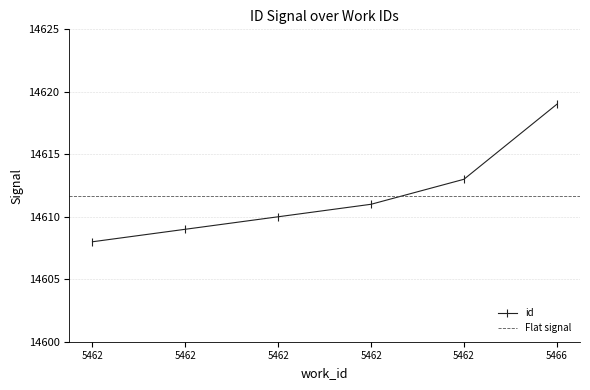

List the labels in order of value, largest first.

5466, 5462, 5462, 5462, 5462, 5462